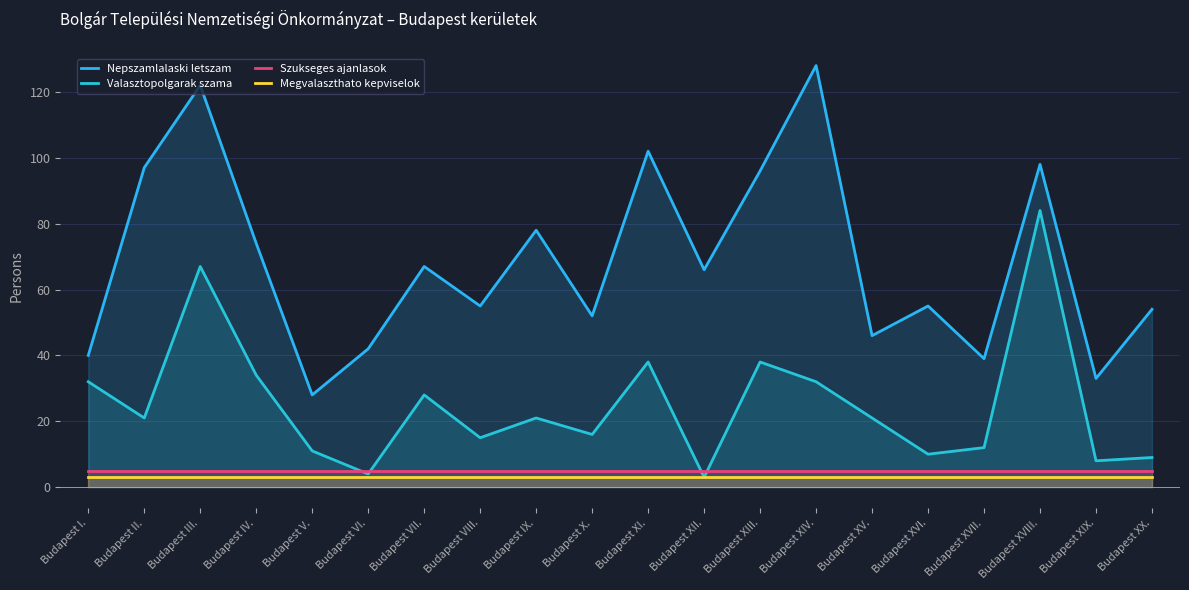

Read the Szukseges ajanlasok value at Budapest I..

5